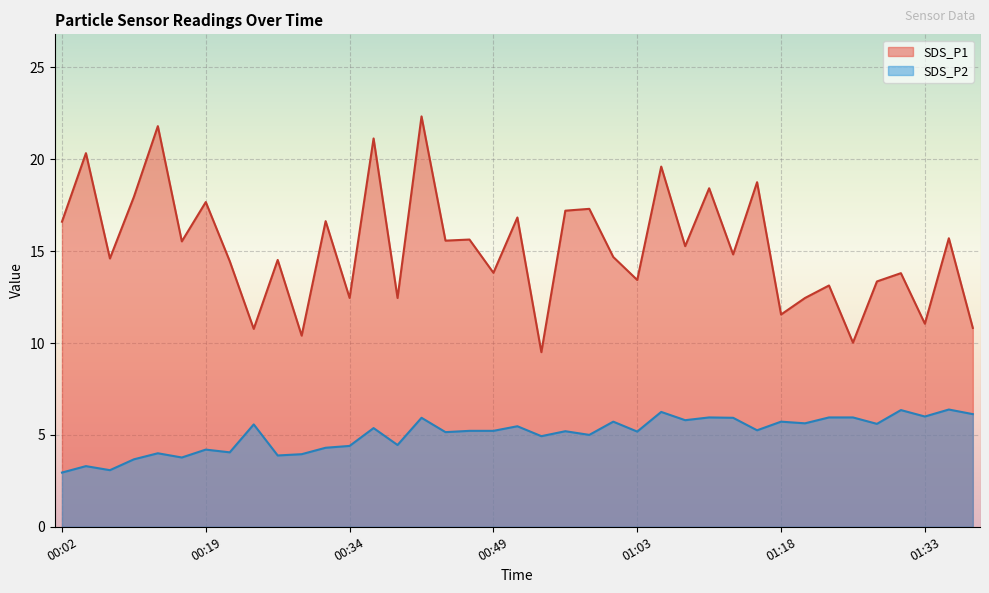

What are all the series names shown in the legend?

SDS_P1, SDS_P2